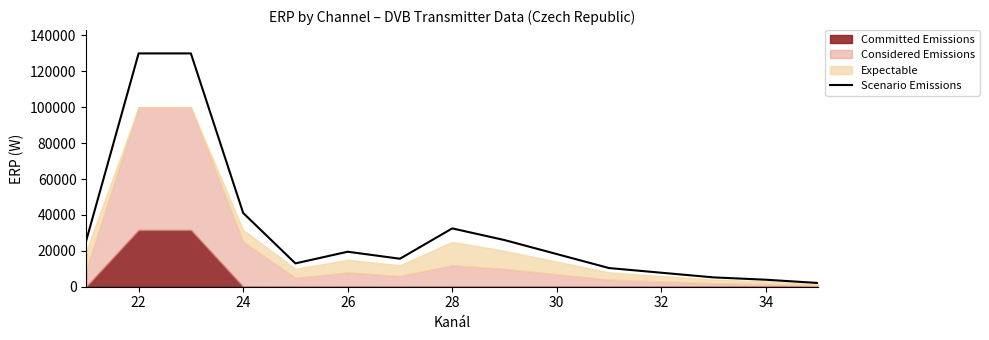

Count the number of categories in the chart.

15